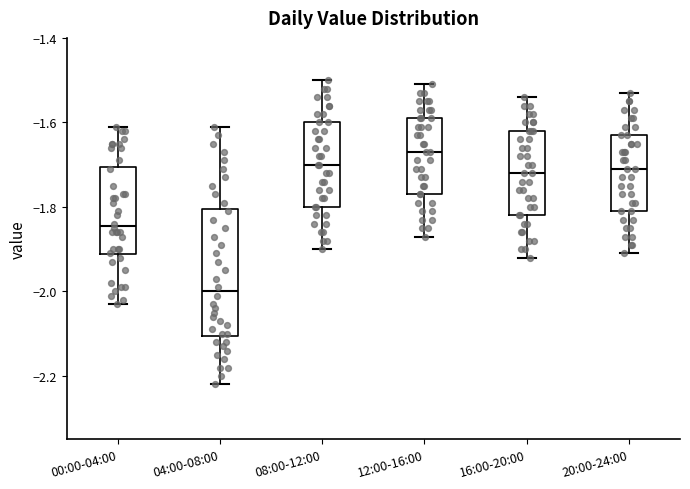

Which box is the tallest, from its lower edge to its upper edge?

04:00-08:00